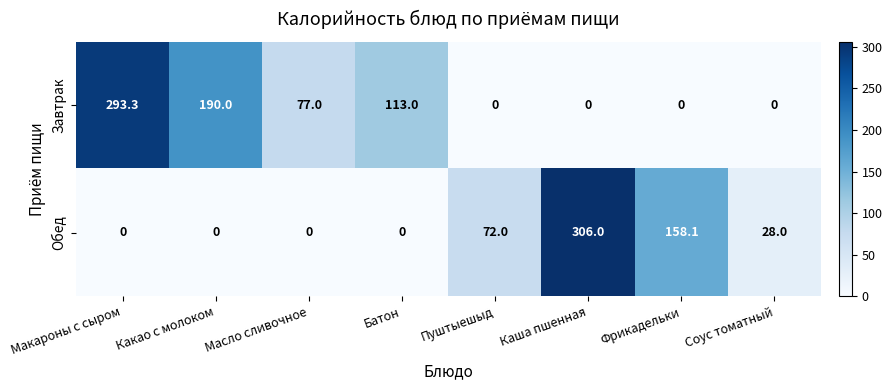

What is the spread (max minus min) of values at Фрикадельки?

158.1